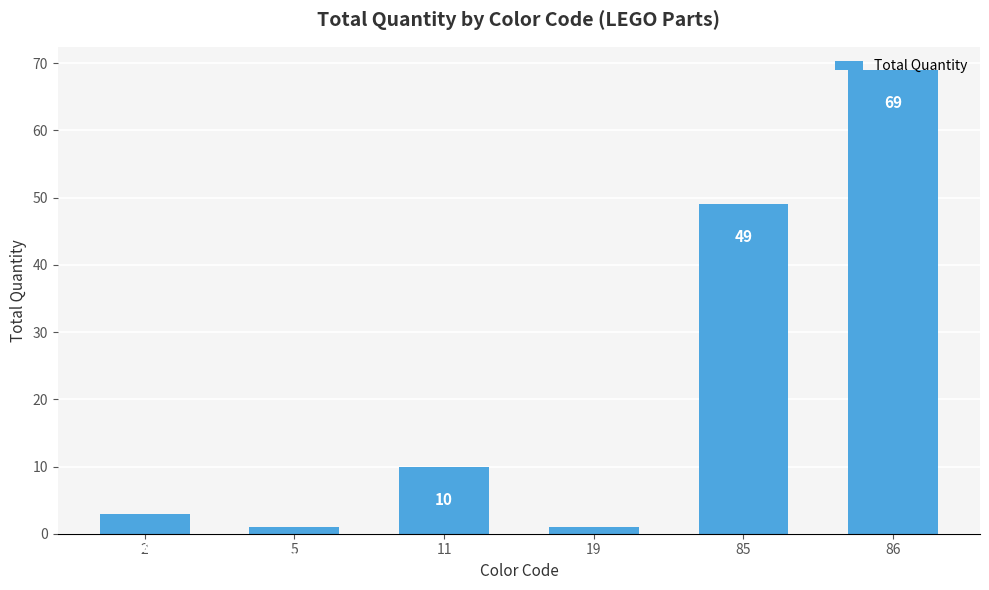

The chart shows a value of 13 at 11. True or false?

False